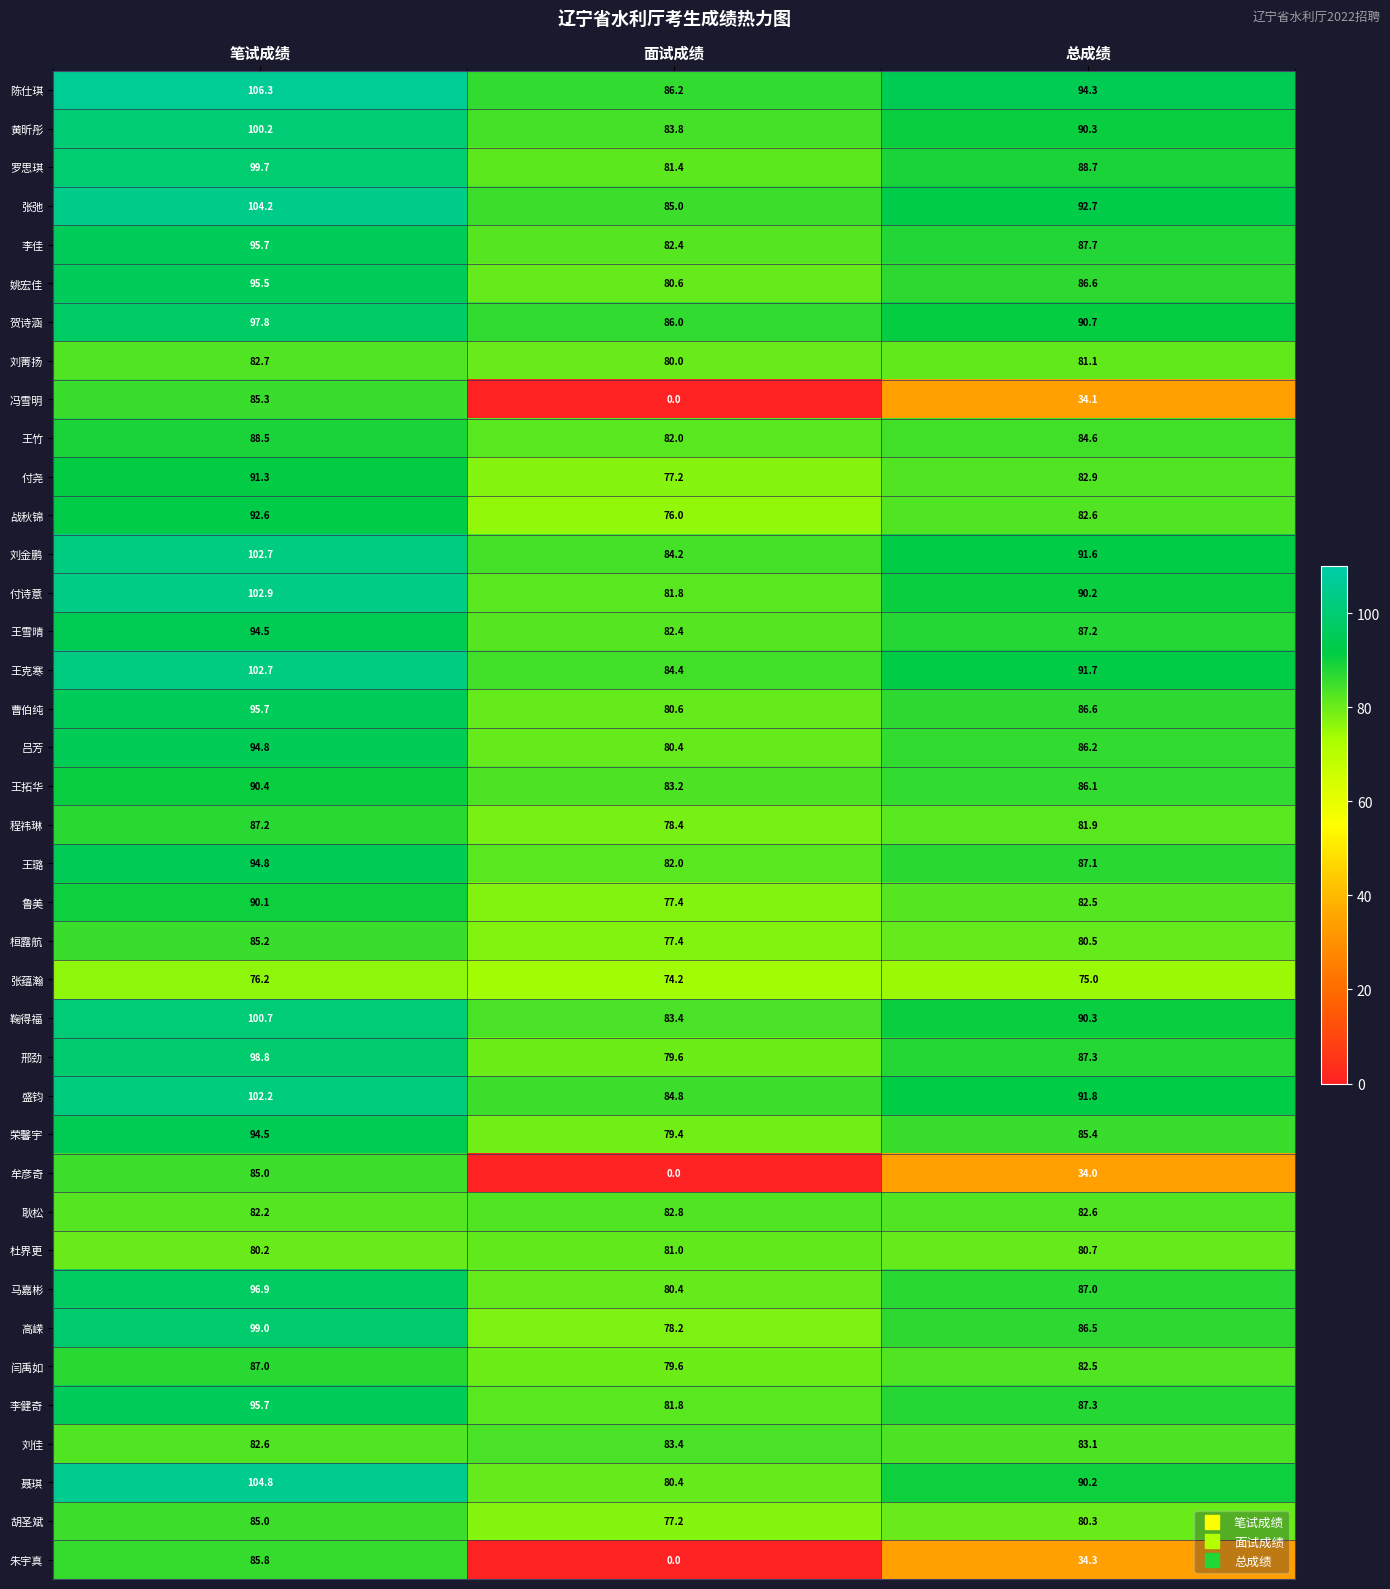

What is the average value of the 付尧 series?

83.8